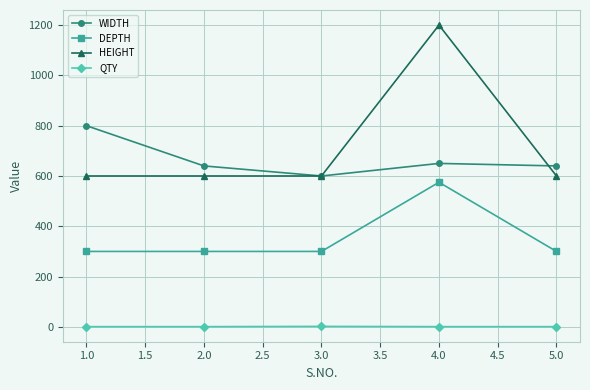

What is the greatest value displayed?

1200